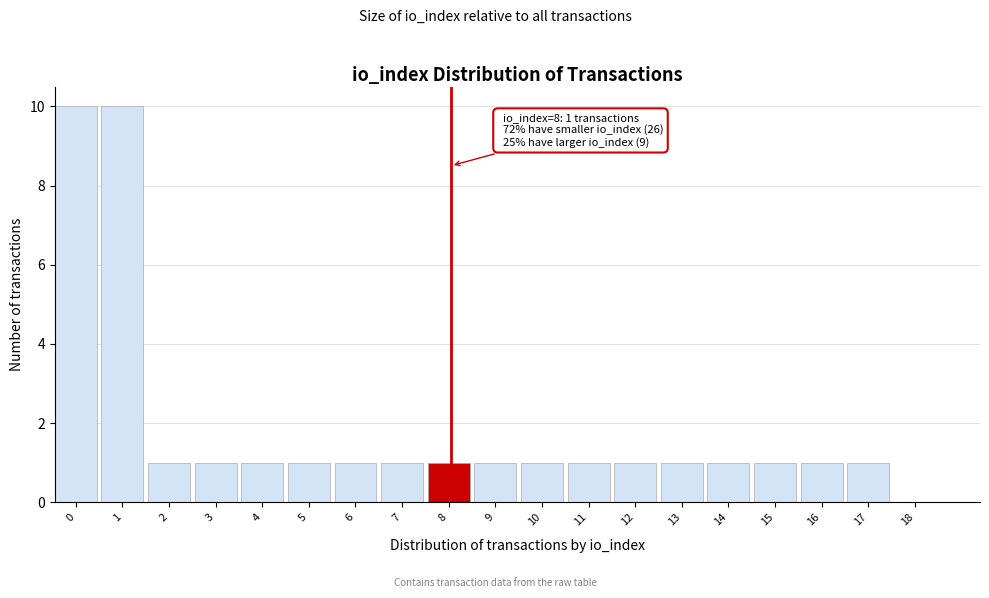

Reading left to right, extract all data points from this chart.

0=10	1=10	2=1	3=1	4=1	5=1	6=1	7=1	8=1	9=1	10=1	11=1	12=1	13=1	14=1	15=1	16=1	17=1	18=0